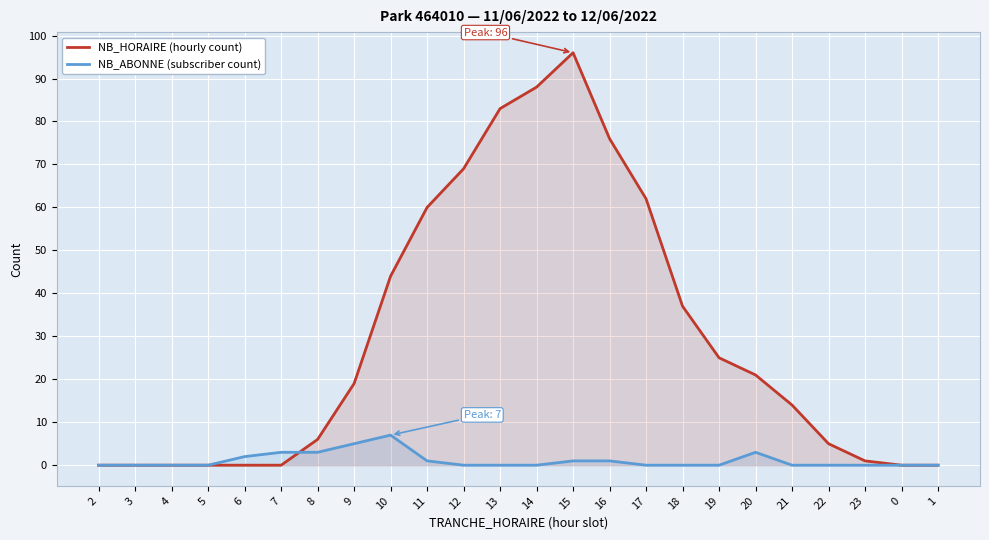

At which label does NB_HORAIRE (hourly count) first exceed 19?

10